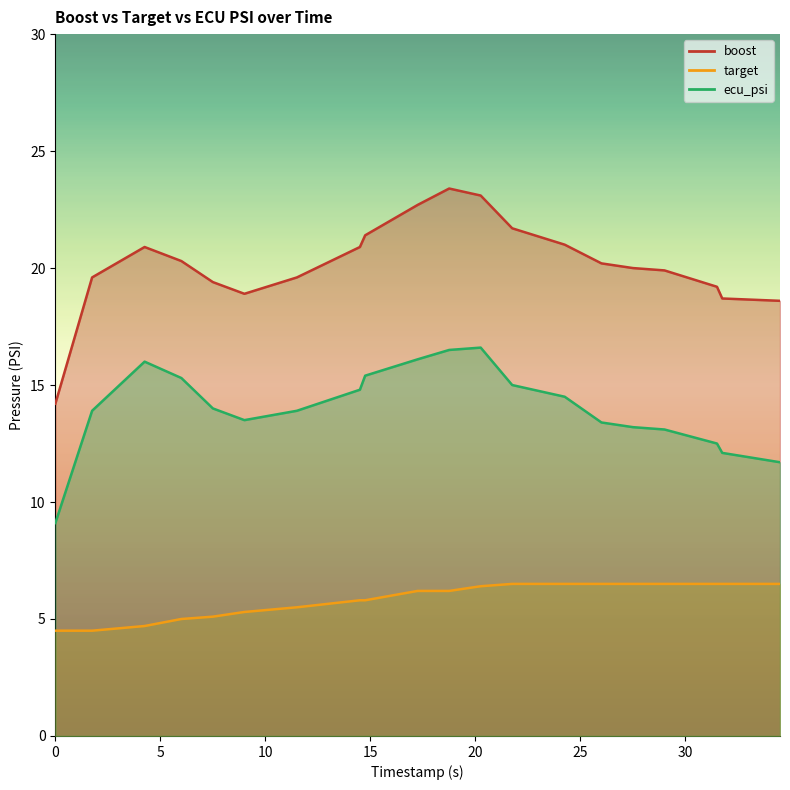

True or false: ecu_psi and target cross at least once.

False